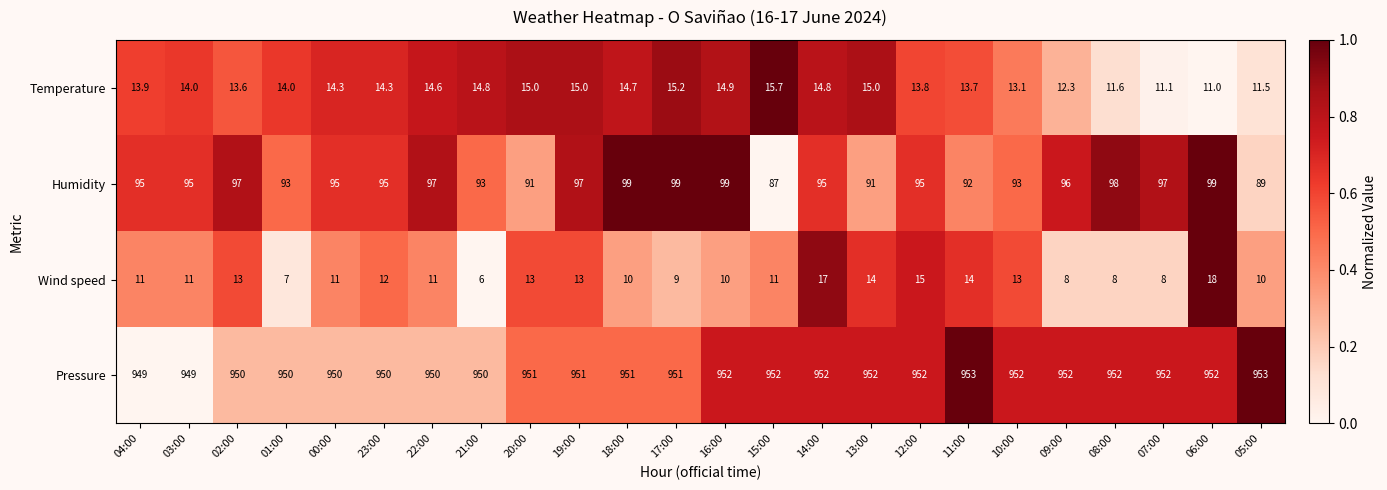

True or false: Wind speed has a value of 18.2 at 10:00.

False